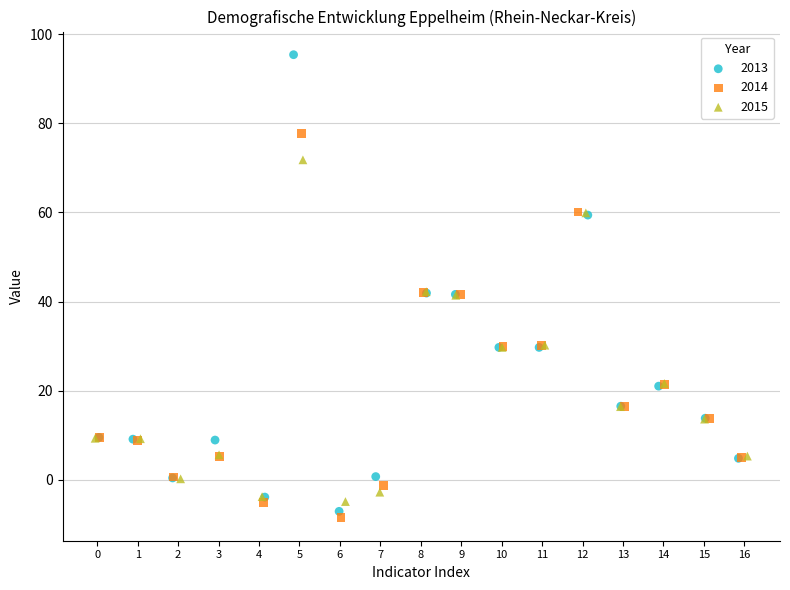

Which series contains the lowest Y value?

2014